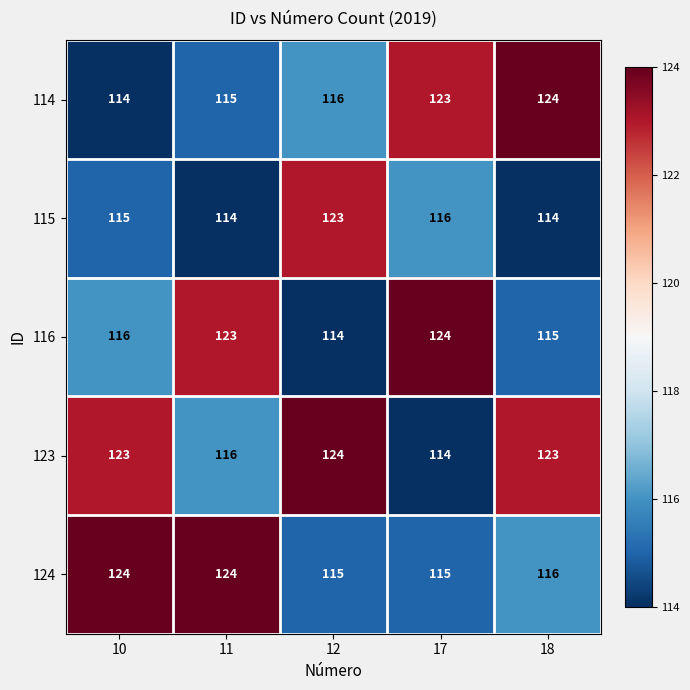

What is the spread (max minus min) of values at 18?

10